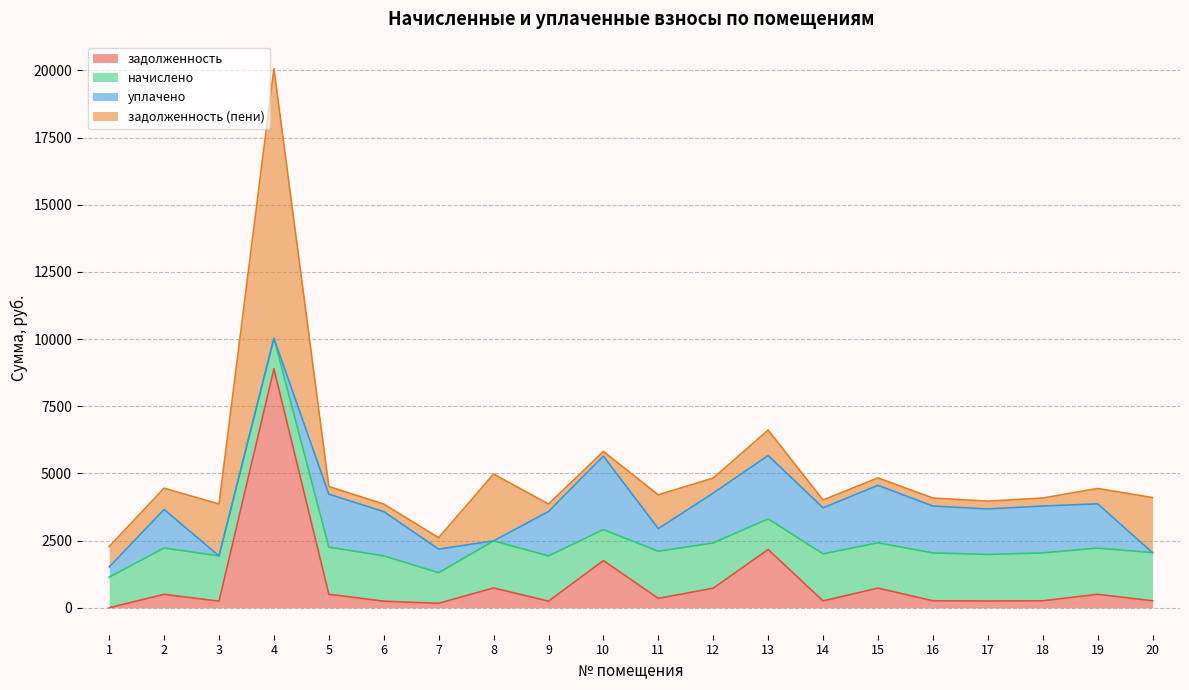

What is the minimum value for задолженность (пени)?

173.3